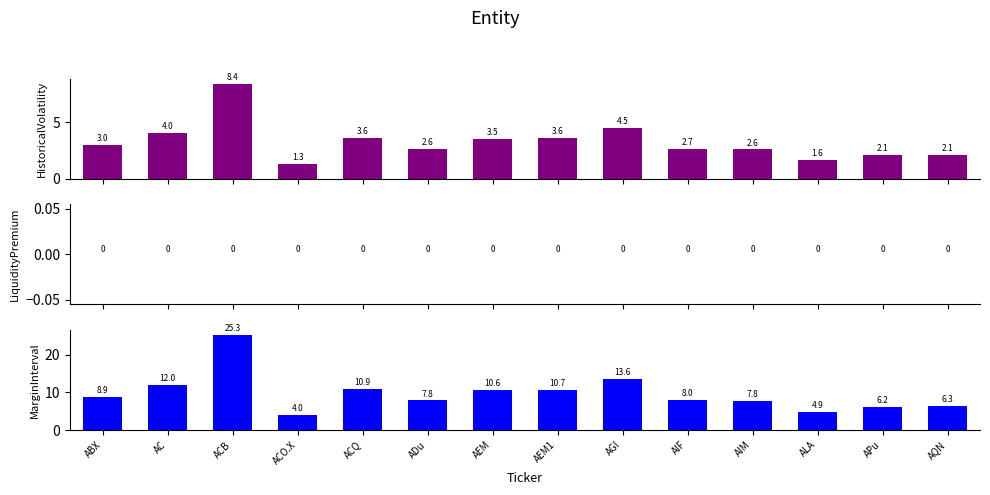

Which category has the lowest value in the HistoricalVolatility series?

ACO.X